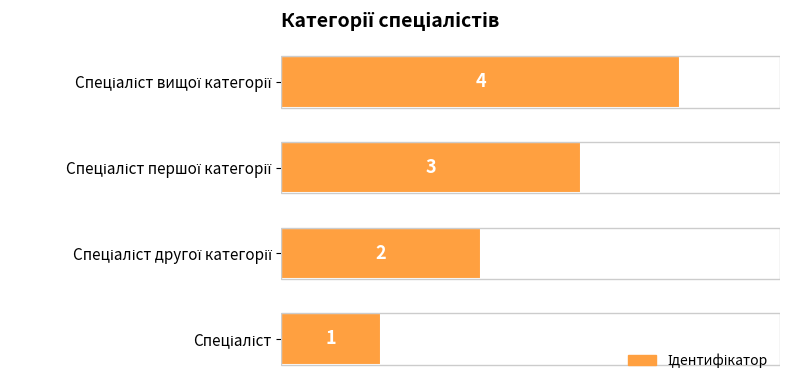

What is the sum of all values?

10